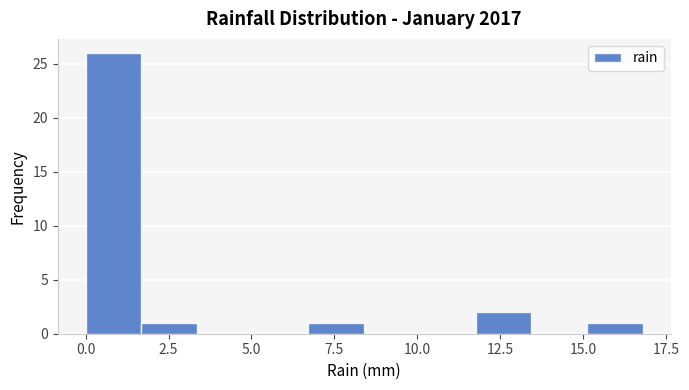

Around what value on the x-axis is the tallest bar? Give the approximate position of its centre, as read against the axis.

1.0